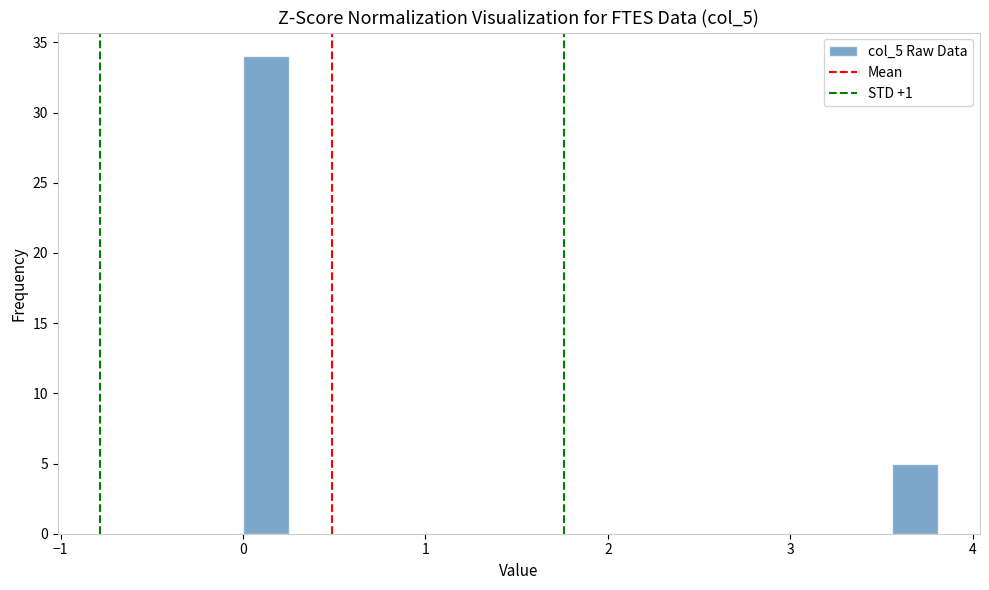

Read against the x-axis, roughly where is the centre of the tallest bar?

0.1